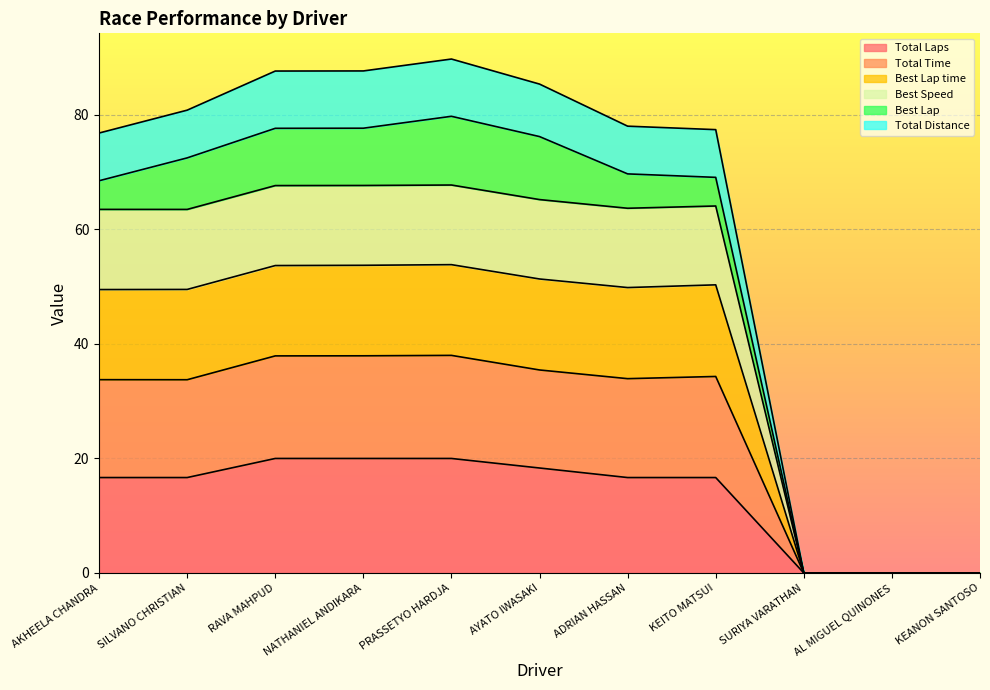

Is it true that Total Laps equals 16.7 at AKHEELA CHANDRA?

True